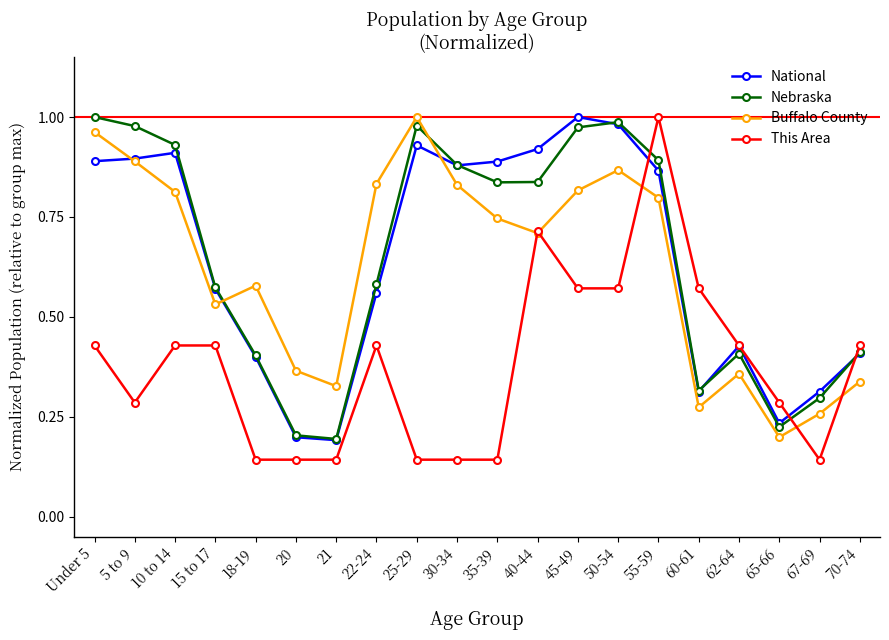

Which series has the widest spread of values?

This Area